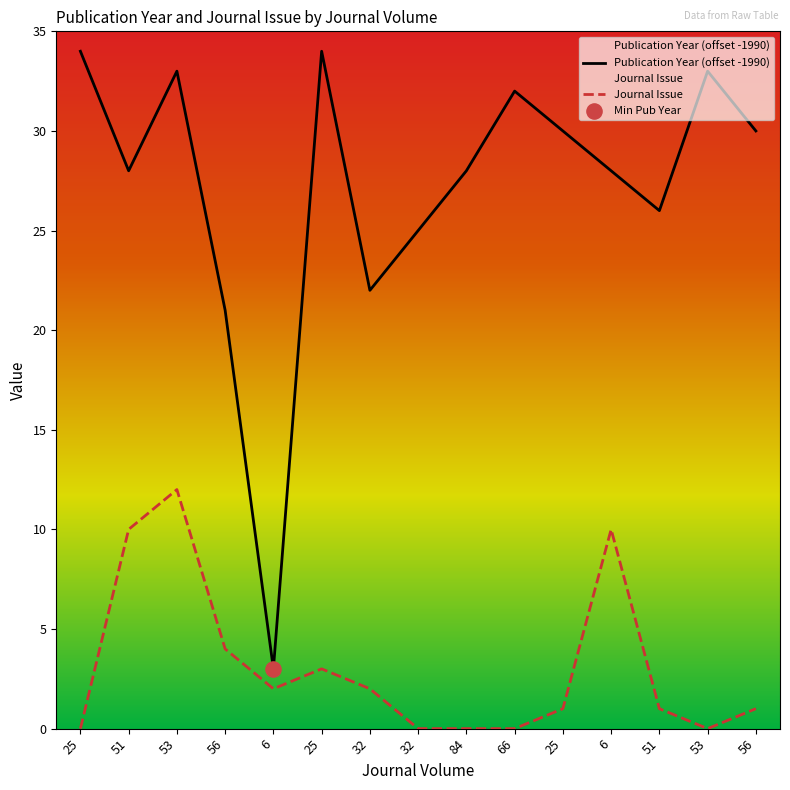

Is the value of Journal Issue at 25 greater than the value of Publication Year at 25?

No